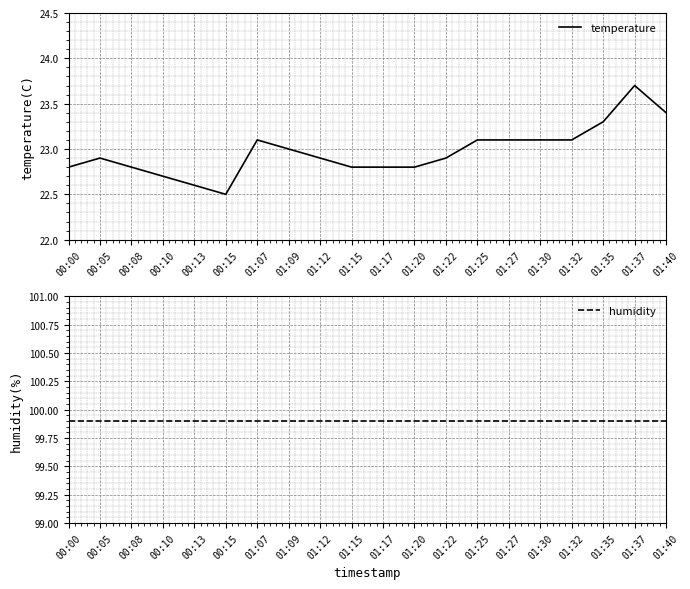

What is the difference between the temperature values at 00:15 and 01:25?

0.6